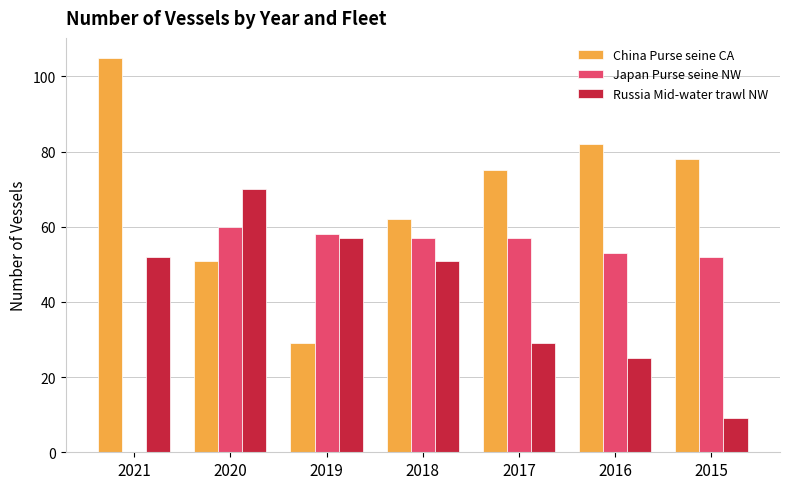

At which category is the sum across all series the highest?

2020